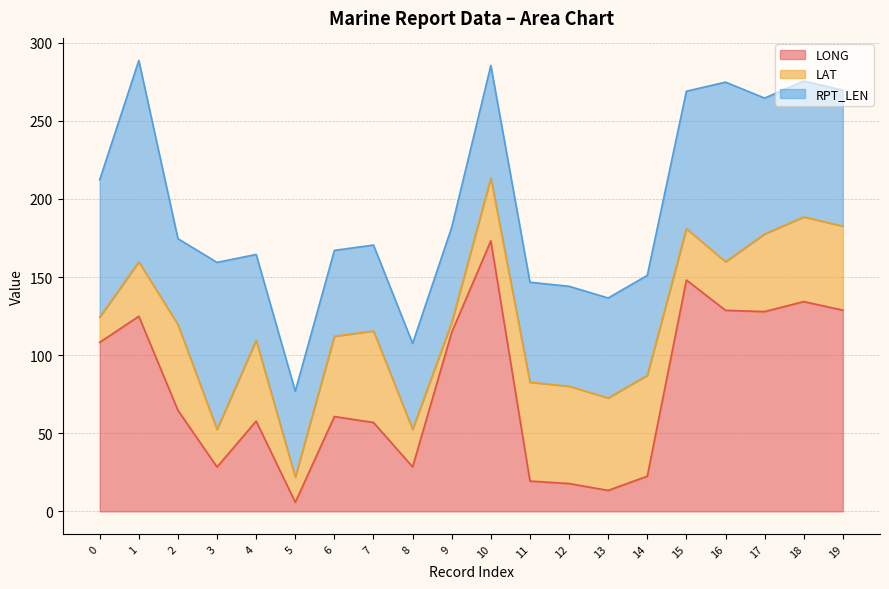

Is it true that LONG equals 108.2 at 0?

True